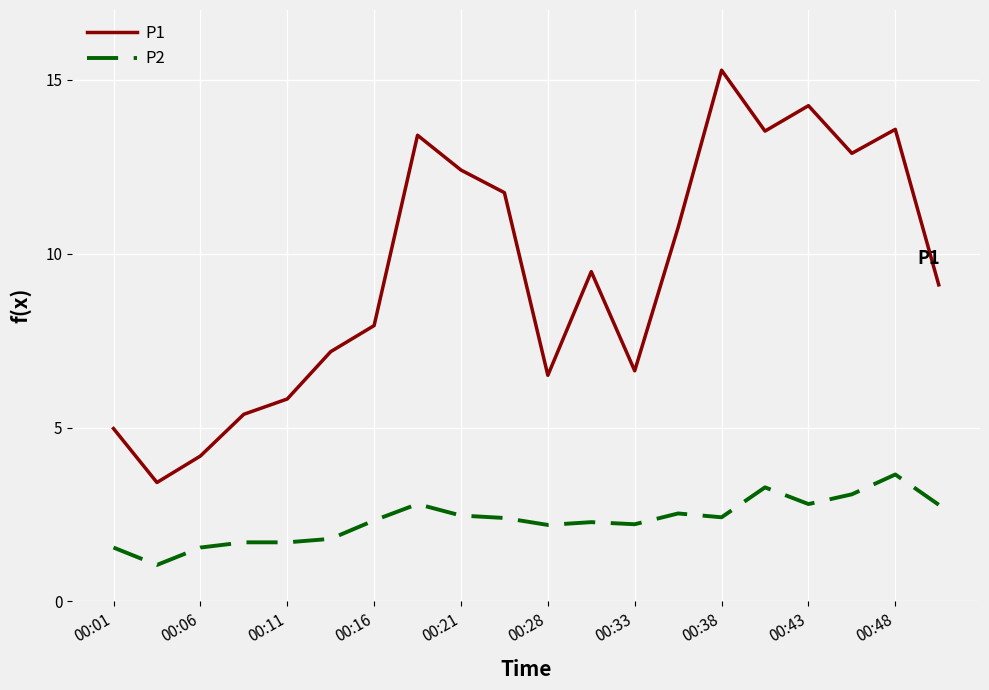

List the series in order of their peak value, lowest first.

P2, P1